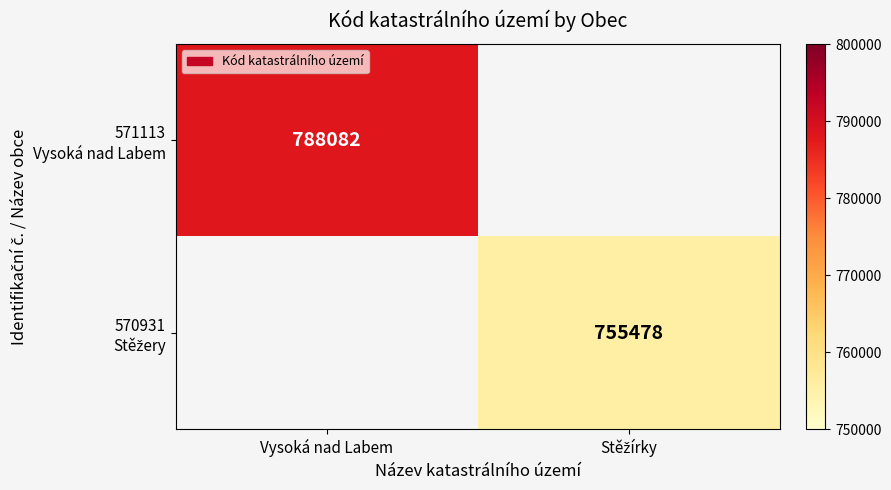

How many positive values does the 571113 Vysoká nad Labem series have?

1